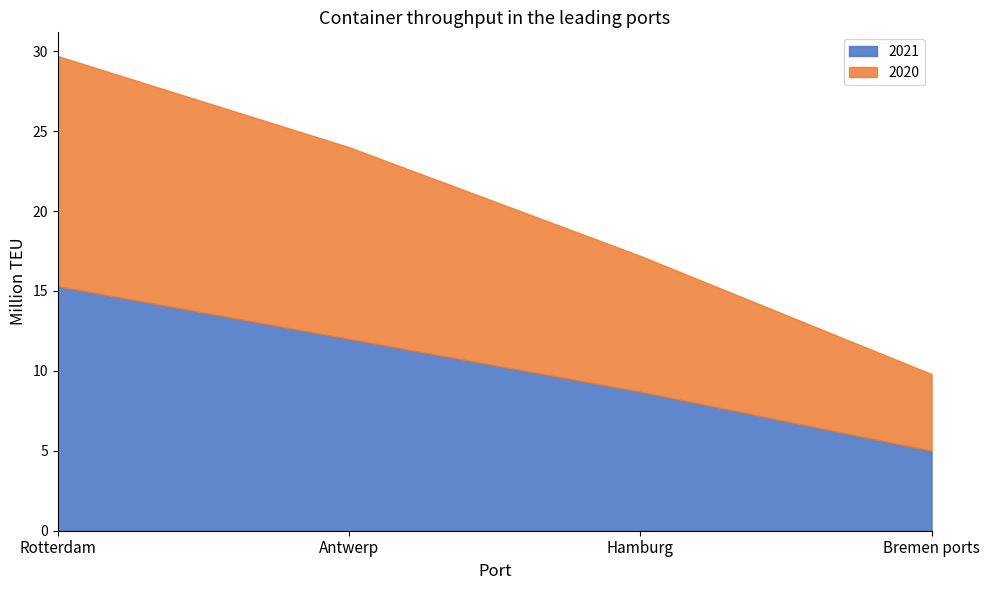

At Antwerp, list the series in order from smallest to largest.

2021, 2020